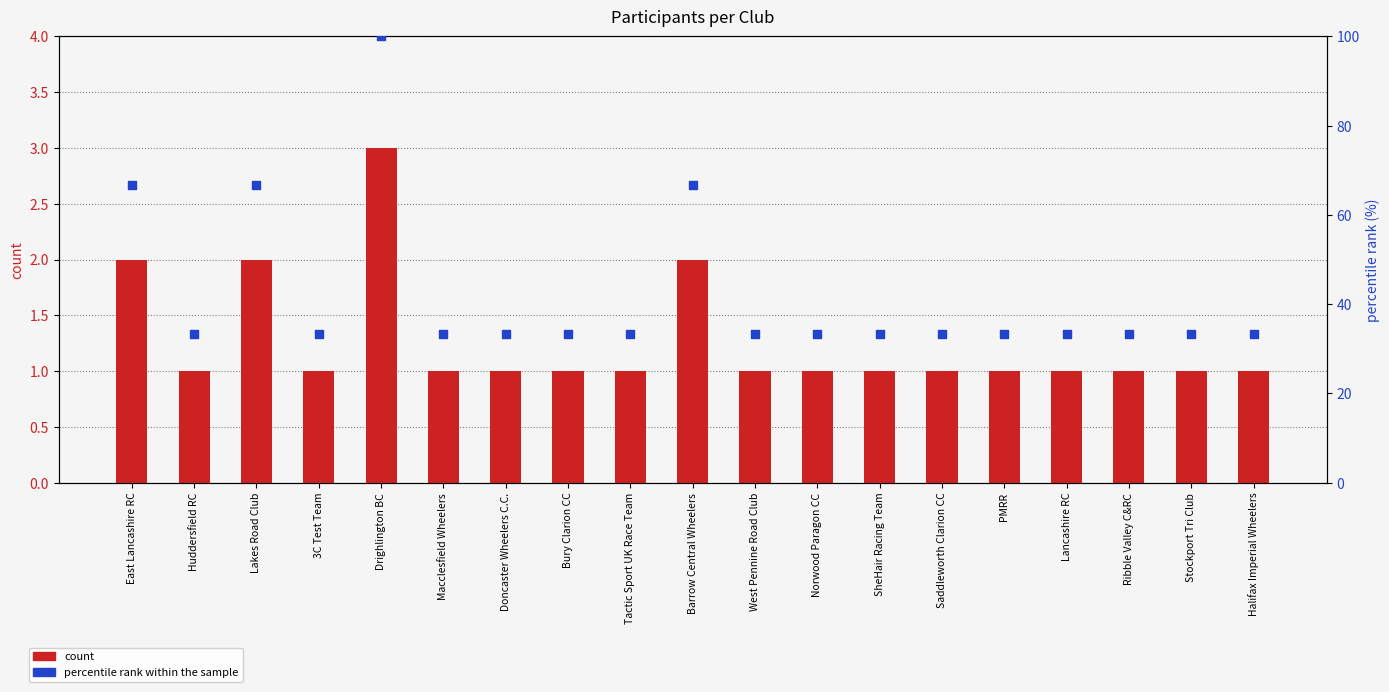

At how many categories does at least one series exceed 49?

4